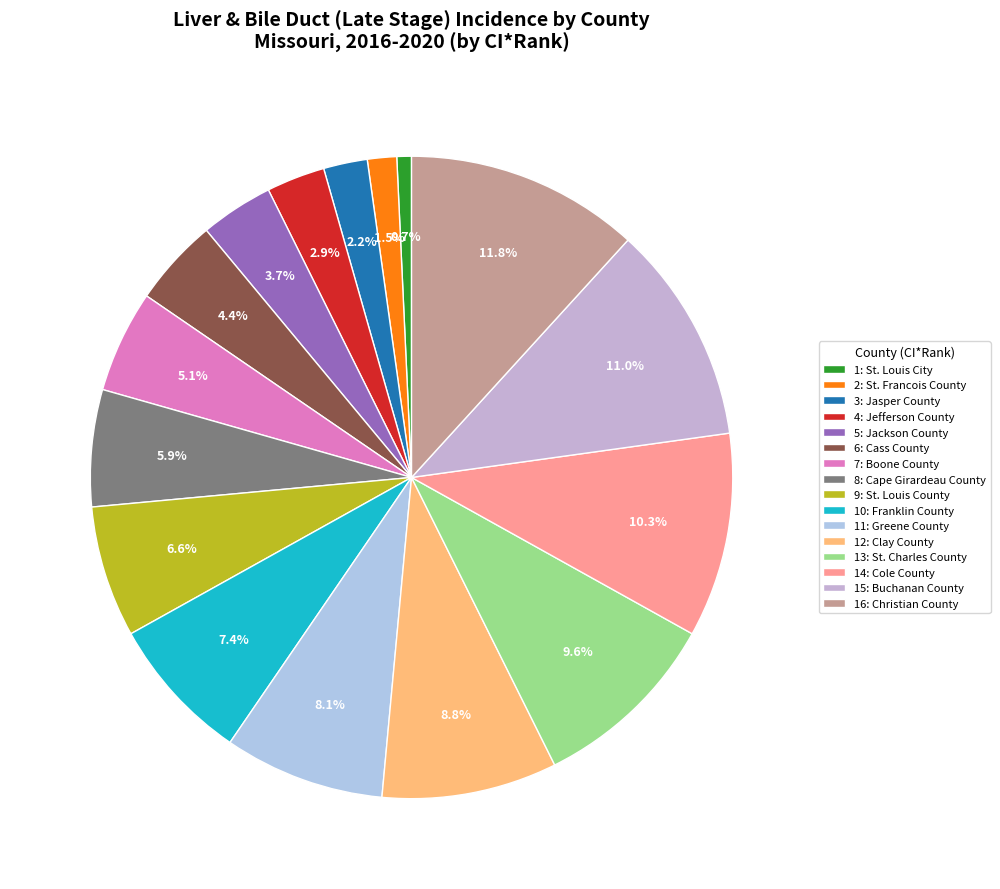

How many slices are in this pie chart?

16